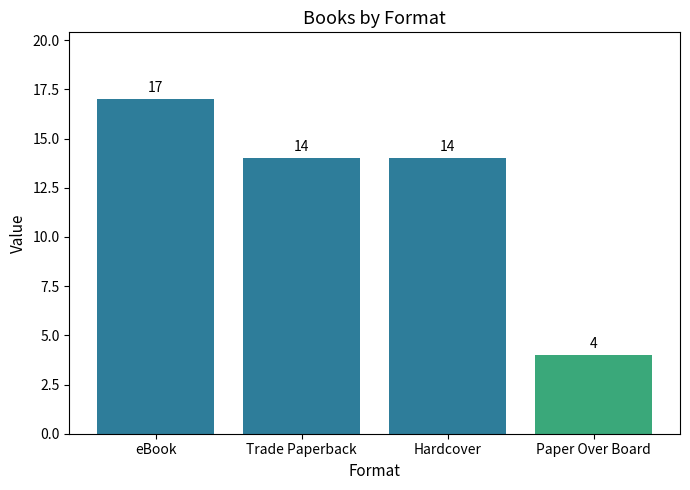

The chart shows a value of 14 at Trade Paperback. True or false?

True